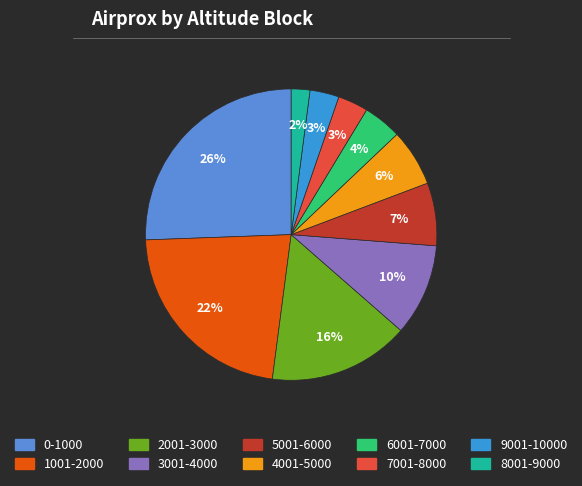

To the nearest percent, what portion does 4001-5000 represent?

6%